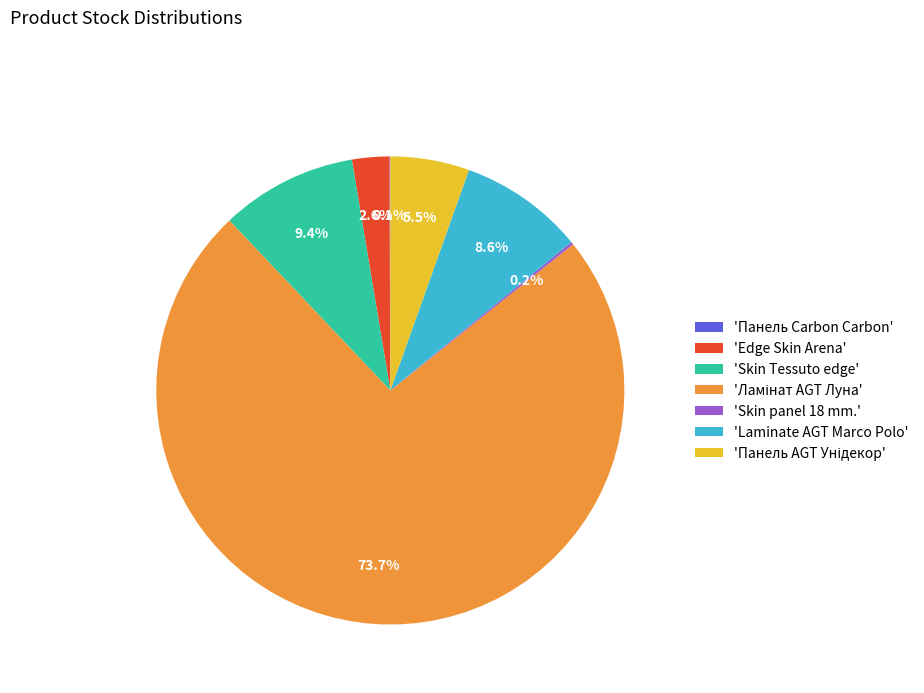

What portion of the pie excludes 'Edge Skin Arena'?

97.4%